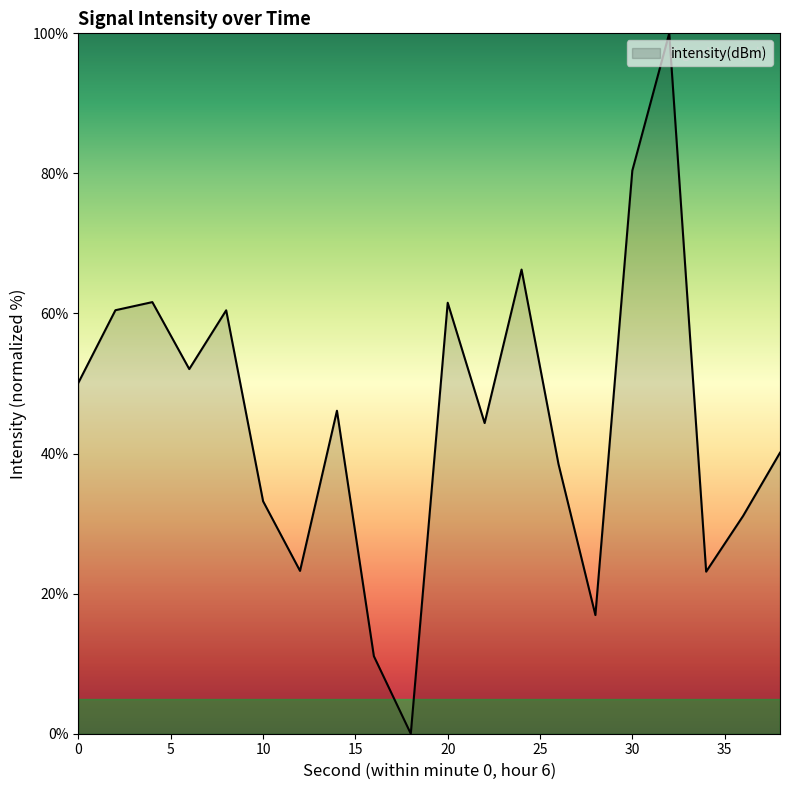

What is the sum of all values?

900.8